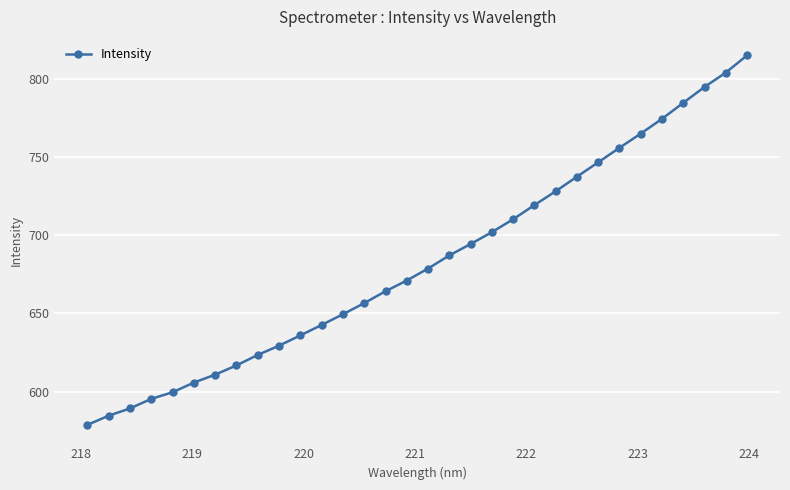

How many data points does each series have?

32